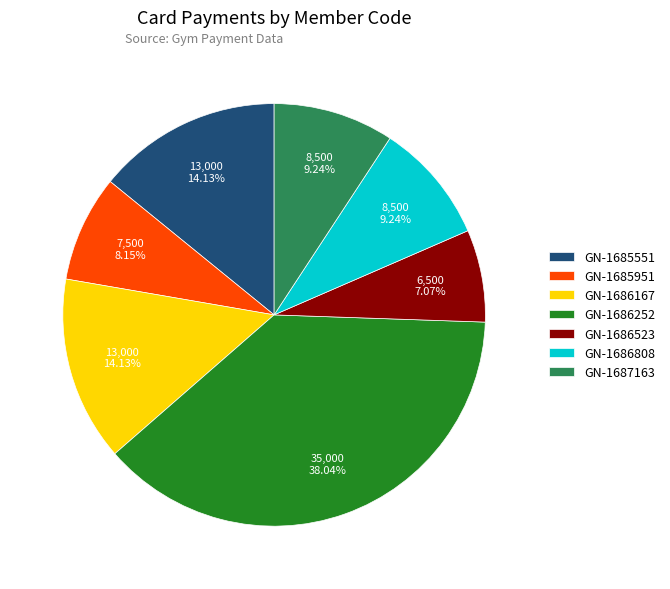

How much of the chart is everything except GN-1686167?

85.9%